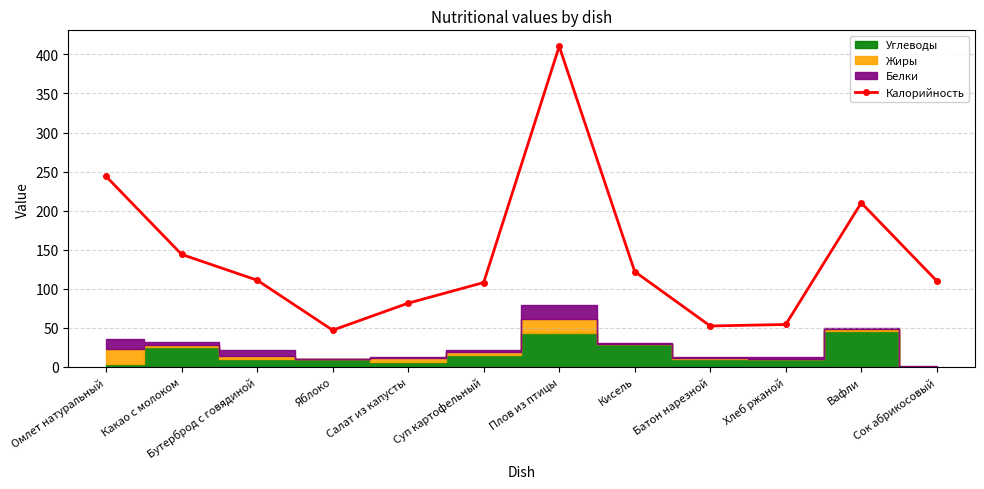

What position from the right is Кисель?

5